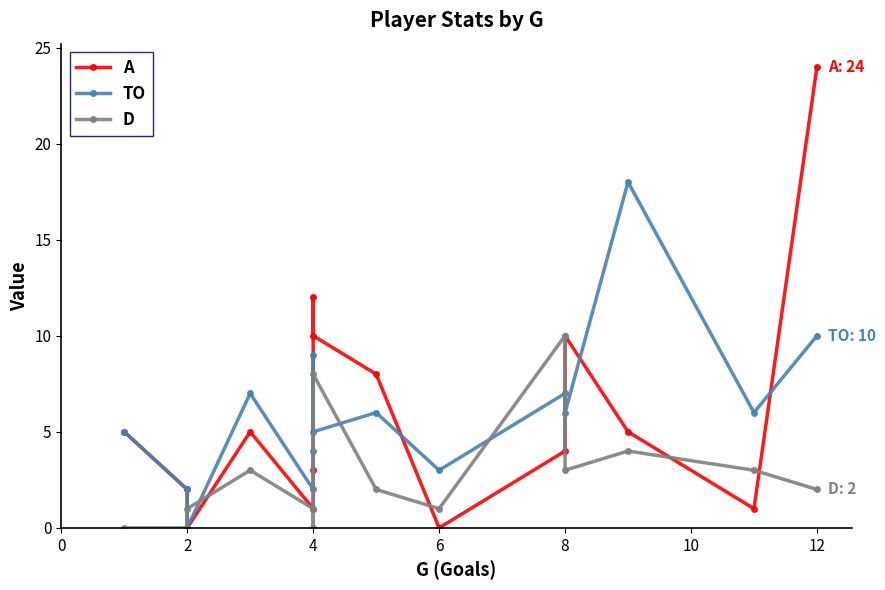

The value of TO at 8 is 6. True or false?

True